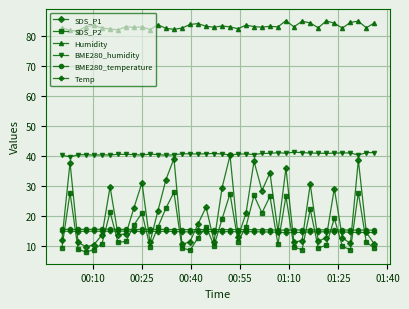

Which series has the largest total across all categories?

Humidity